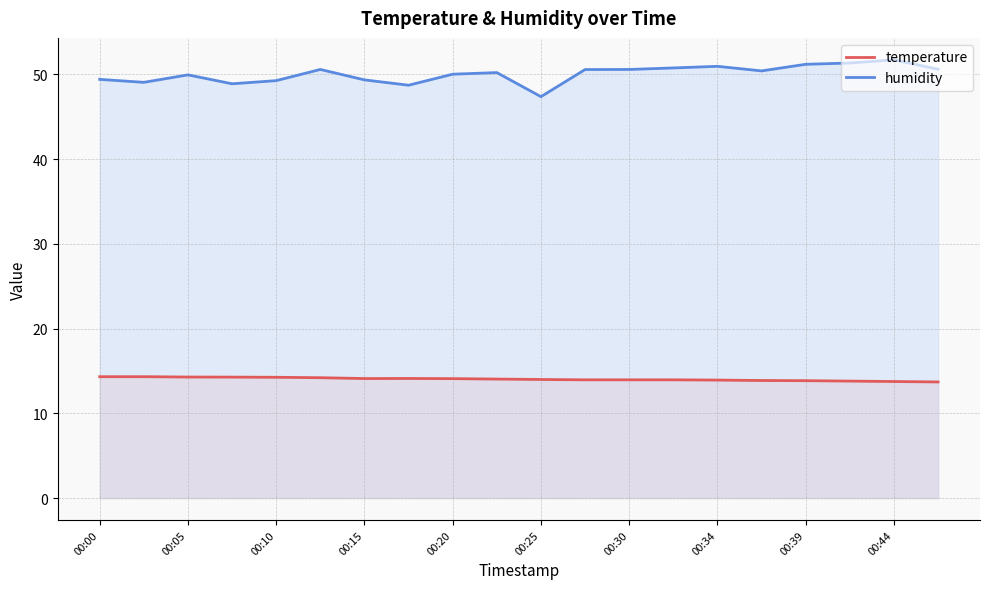

True or false: humidity and temperature intersect in this chart.

False